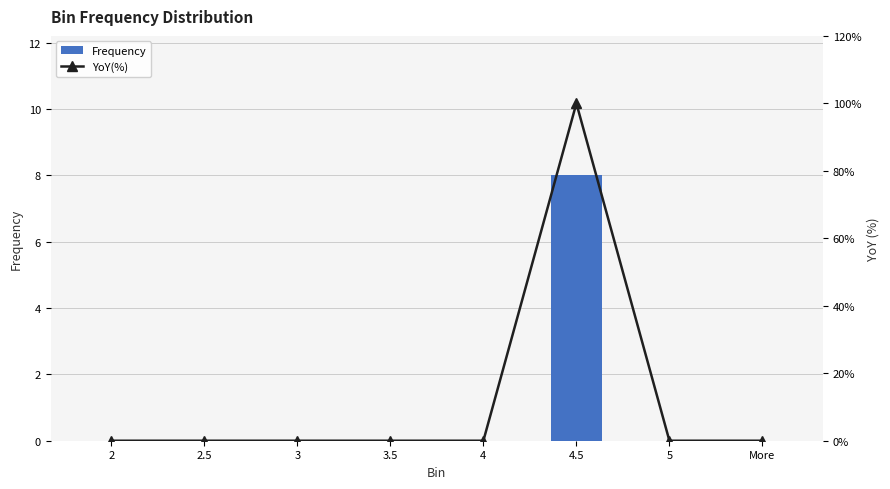

Reading left to right, what are all the values shown in this chart?

Frequency: 0	0	0	0	0	8	0	0
YoY(%): 0	0	0	0	0	100	0	0